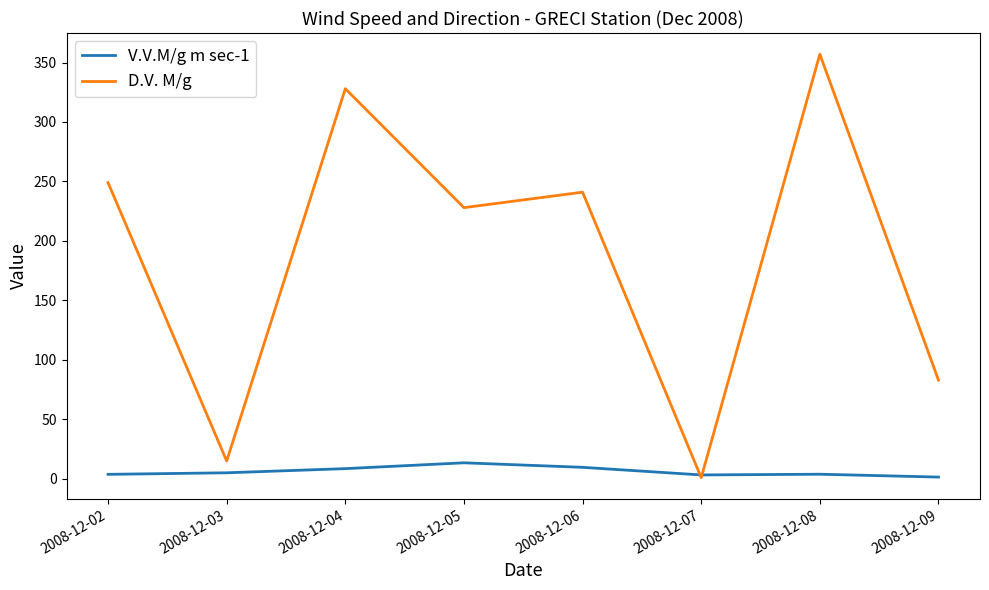

Does the chart display data point markers on the line(s)?

No